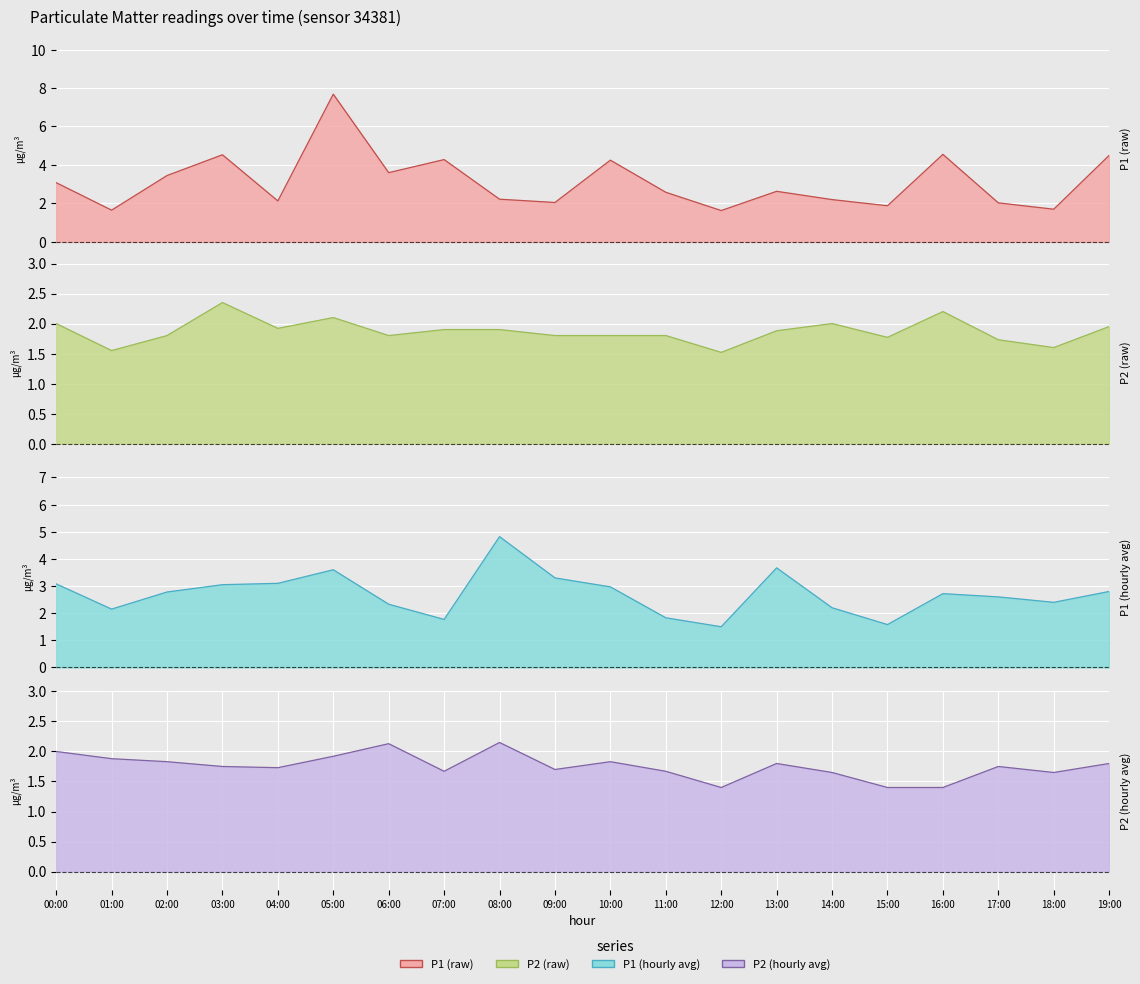

True or false: P2 has a value of 3.1 at 13:00.

False